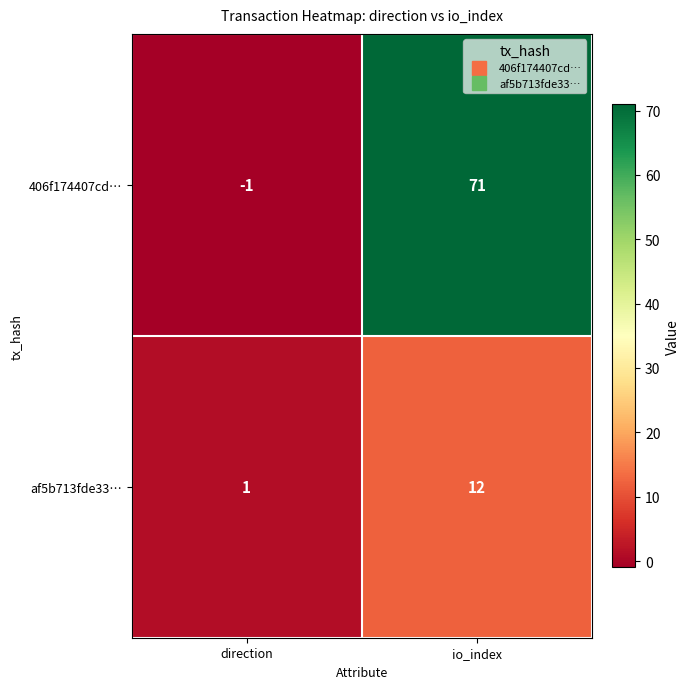

Which series changed the most between direction and io_index?

406f174407cd…